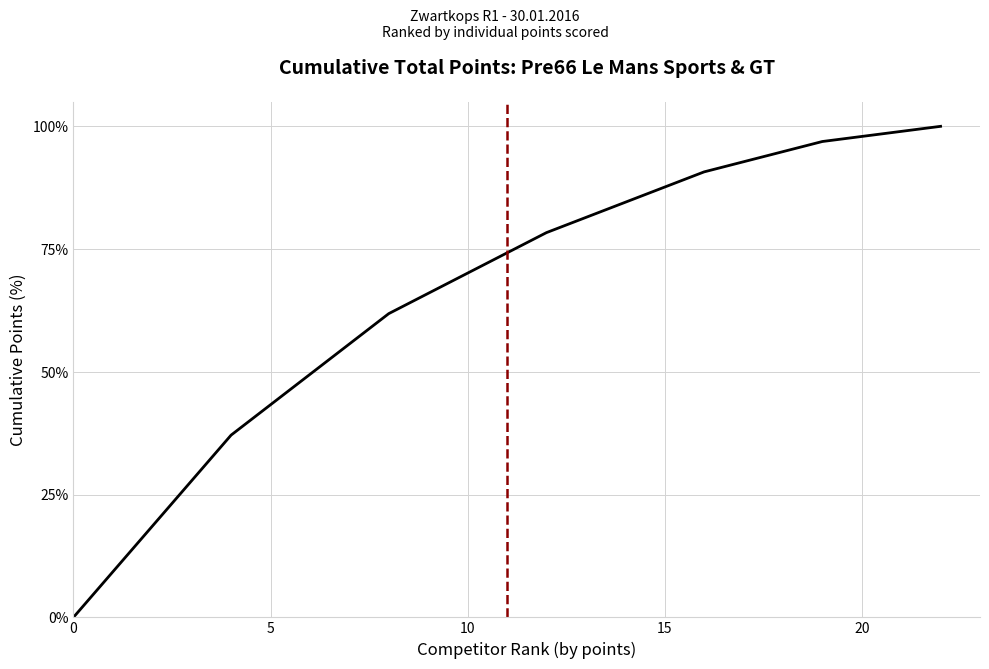

What is the greatest value displayed?

100.0